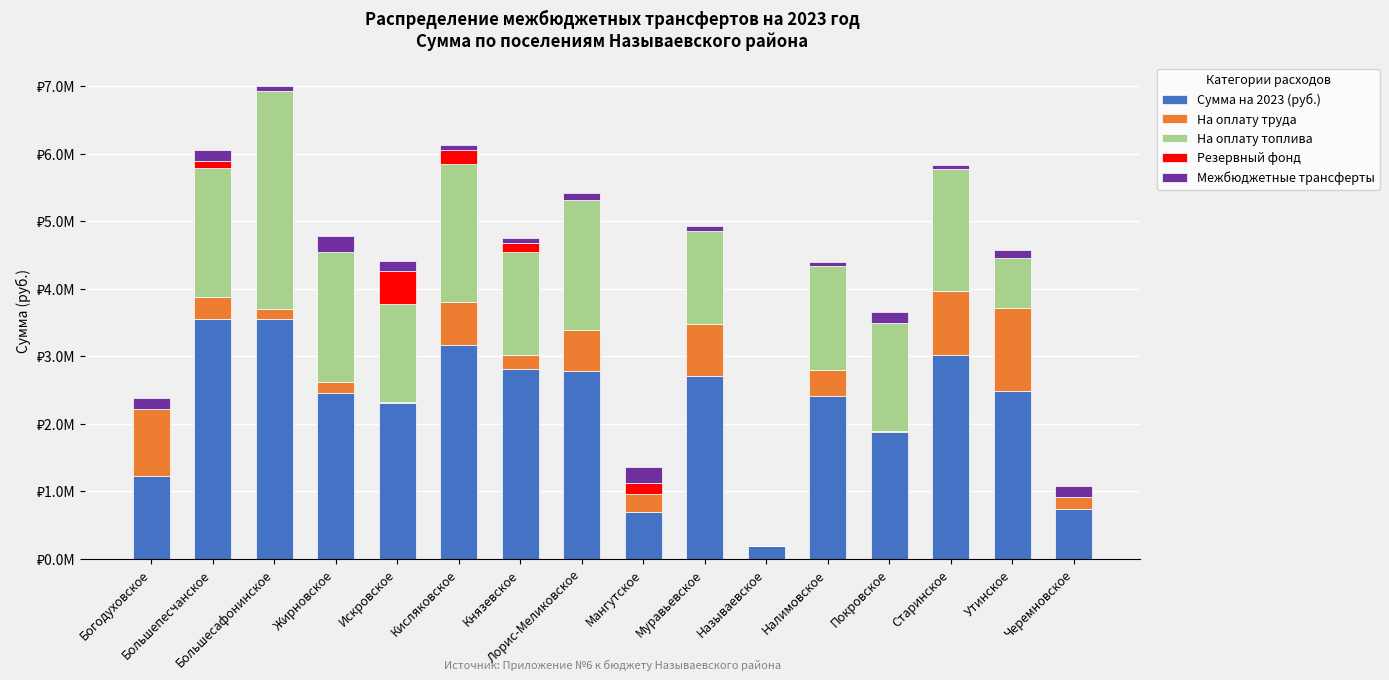

At which category is the sum across all series the highest?

Большесафонинское